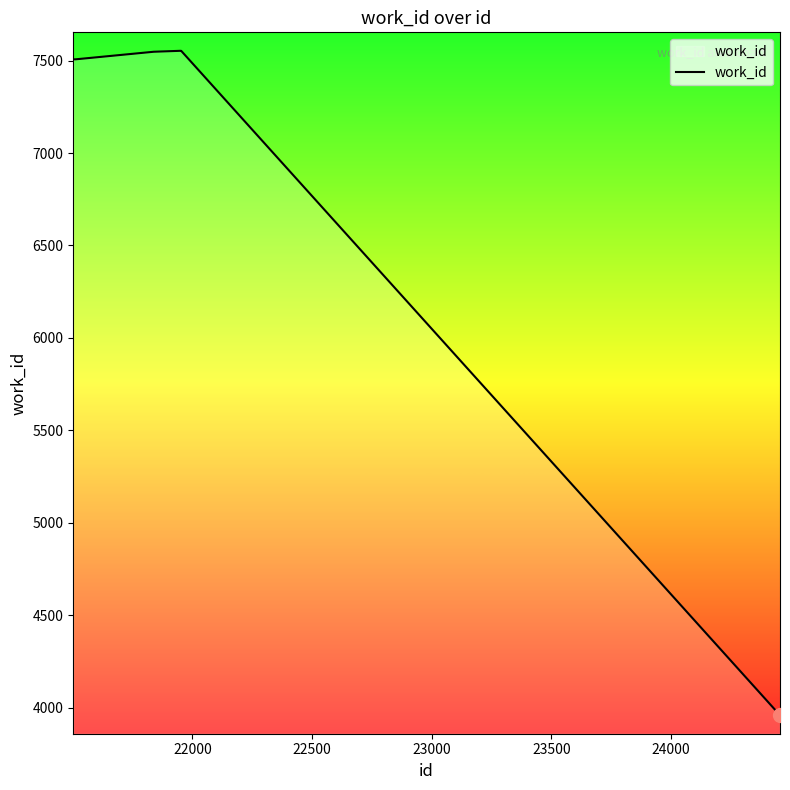

What is the greatest value displayed?

7553